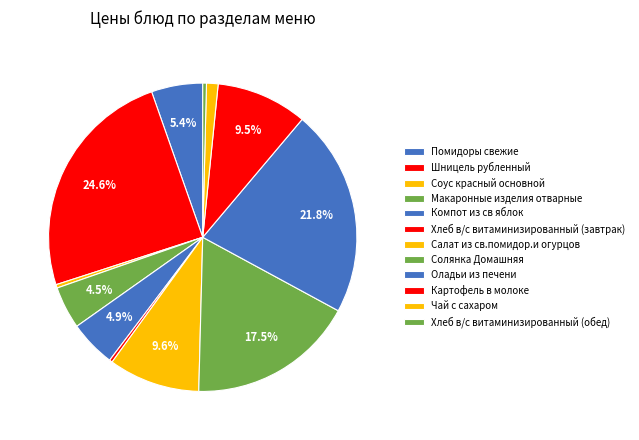

To the nearest percent, what percentage of the pie is Картофель в молоке?

10%